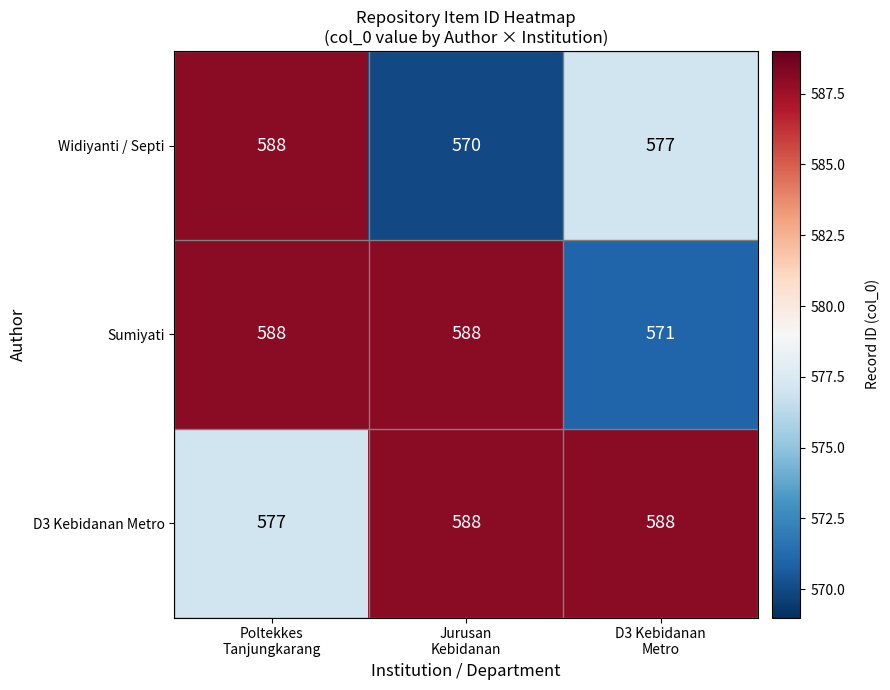

At which category is the sum across all series the highest?

Poltekkes
Tanjungkarang